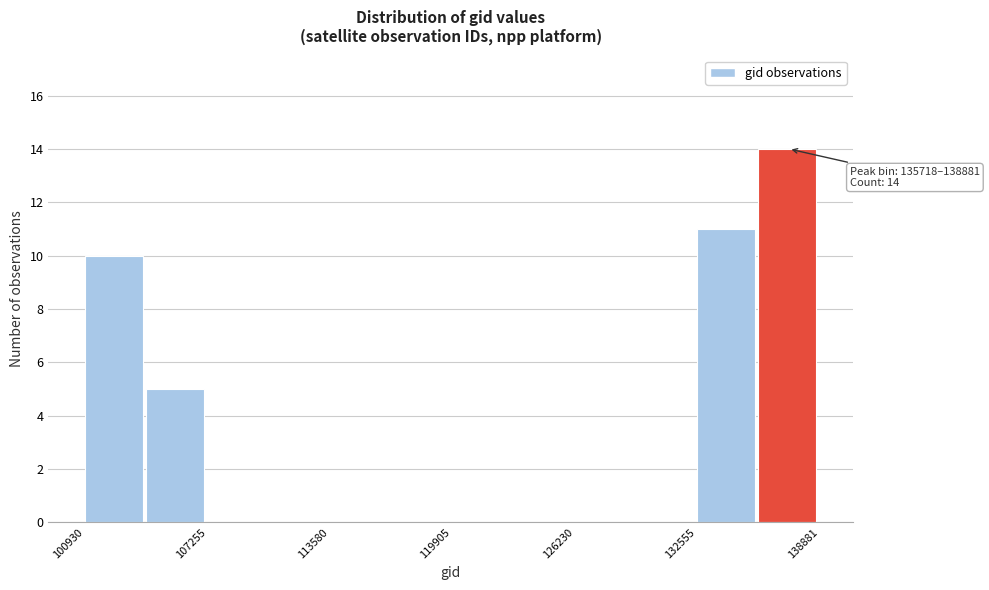

Read against the x-axis, roughly where is the centre of the tallest bar?

137000